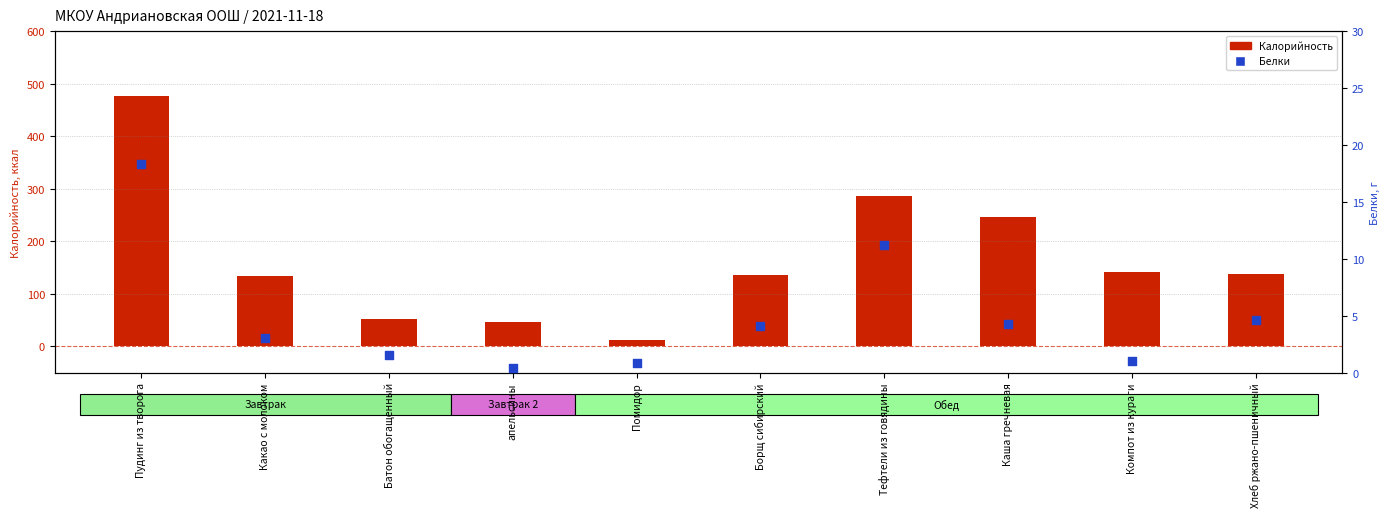

Which series has the largest total across all categories?

Калорийность